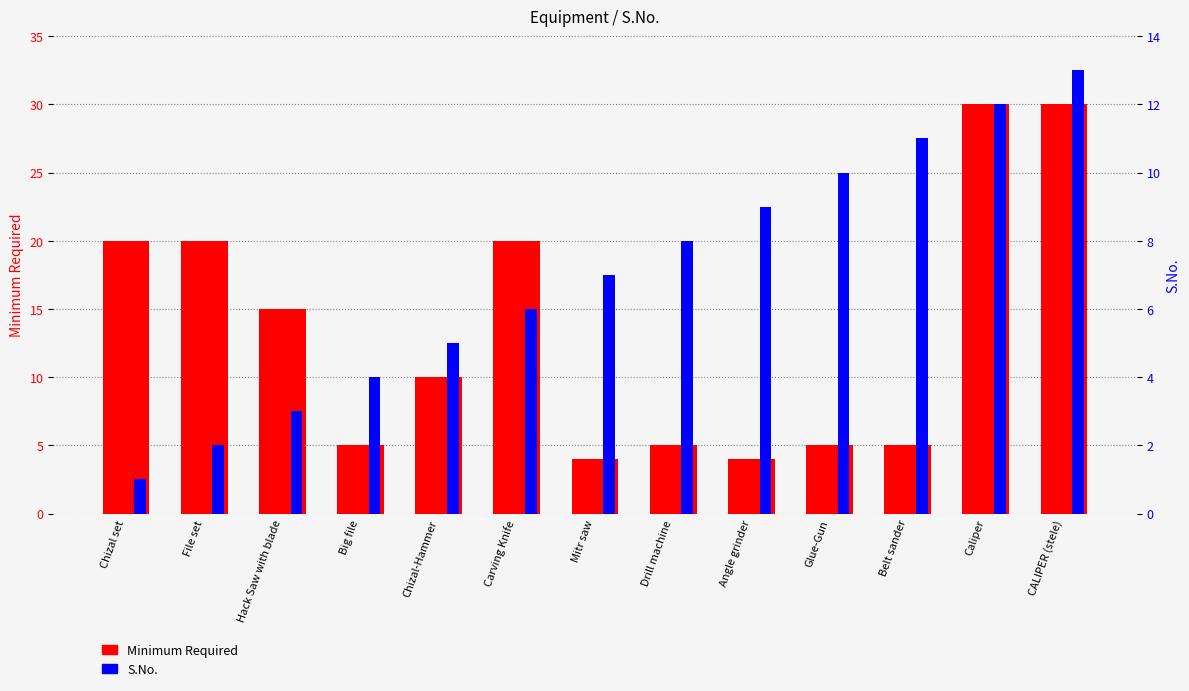

Which series has the largest range (max minus min)?

Minimum Required